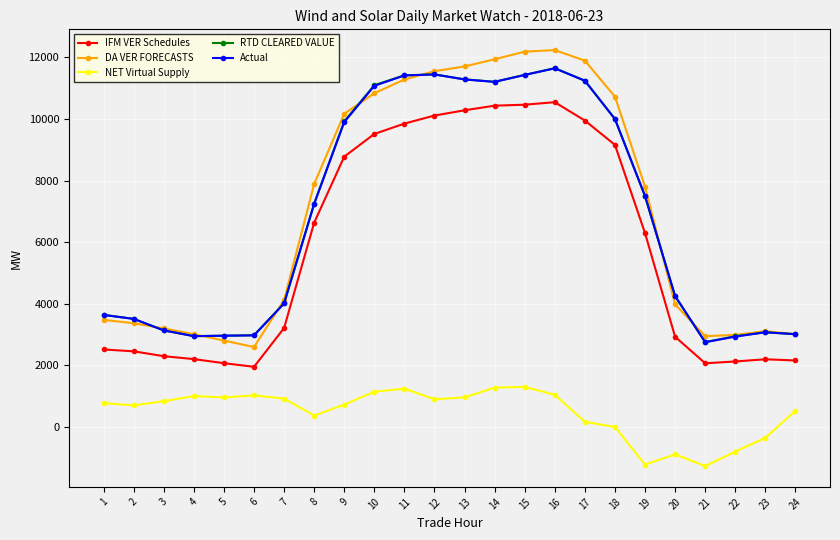

What is the sum of the IFM VER Schedules values at 23 and 17?

12148.5